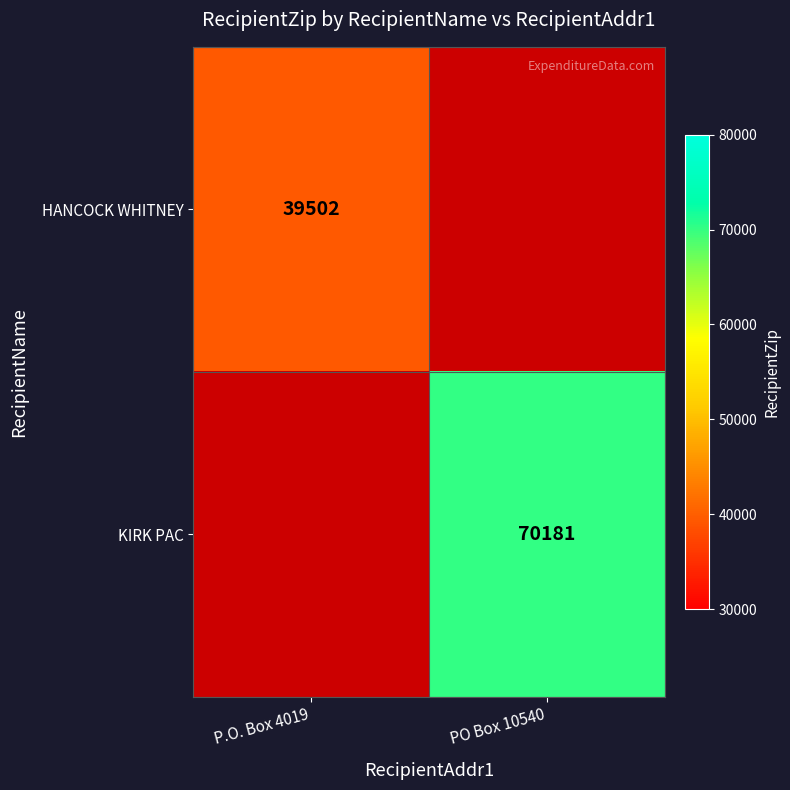

The KIRK PAC series shows 42538.1 at PO Box 10540. True or false?

False